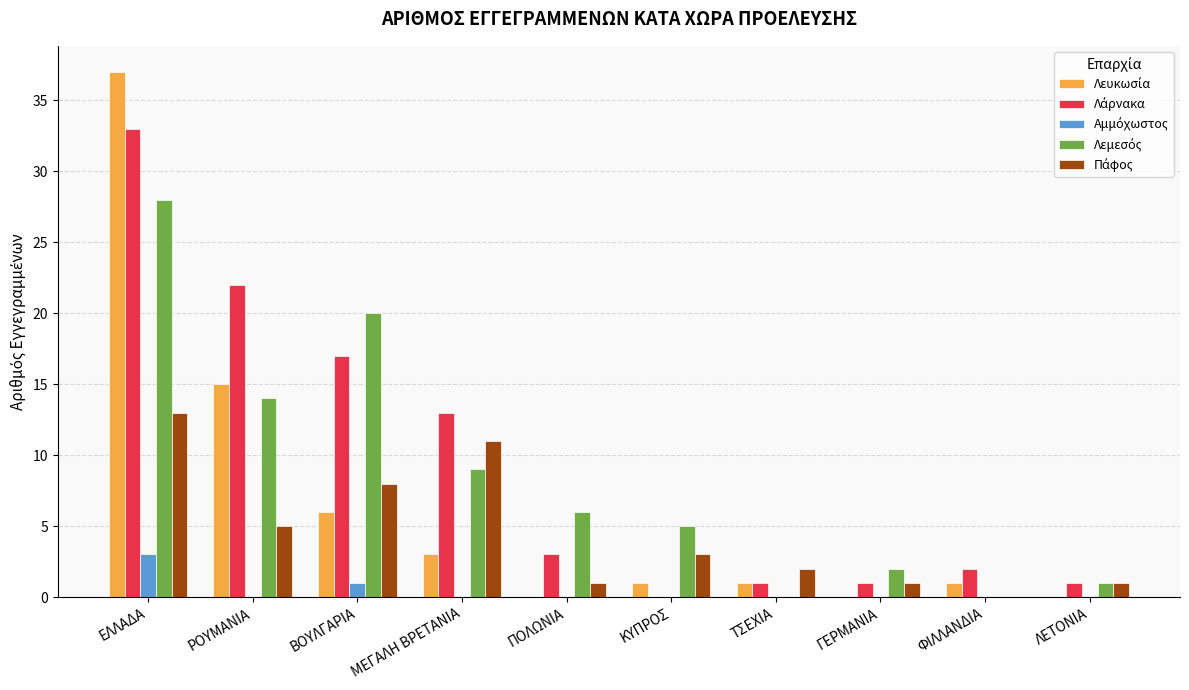

Which label corresponds to the largest value in the chart?

ΕΛΛΑΔΑ